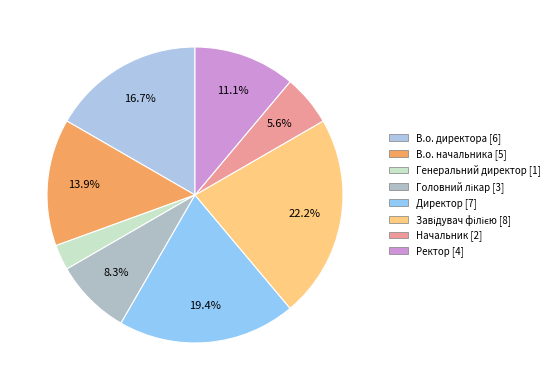

How many slices are in this pie chart?

8